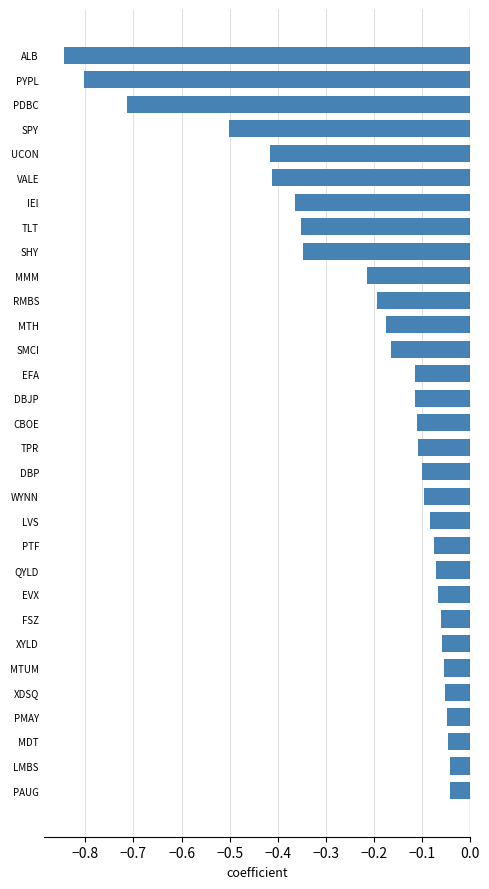

Which label corresponds to the smallest value in the chart?

ALB